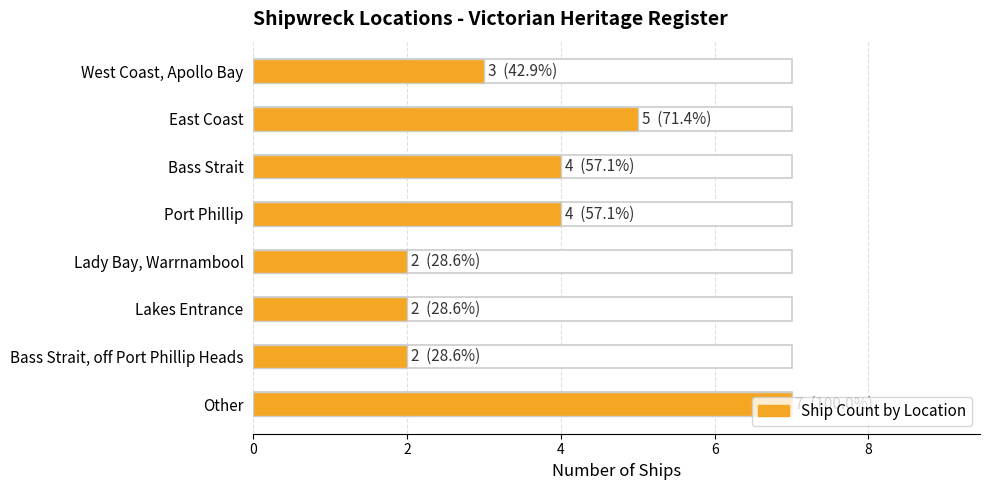

What is the change in value from Lady Bay, Warrnambool to Other?

+5